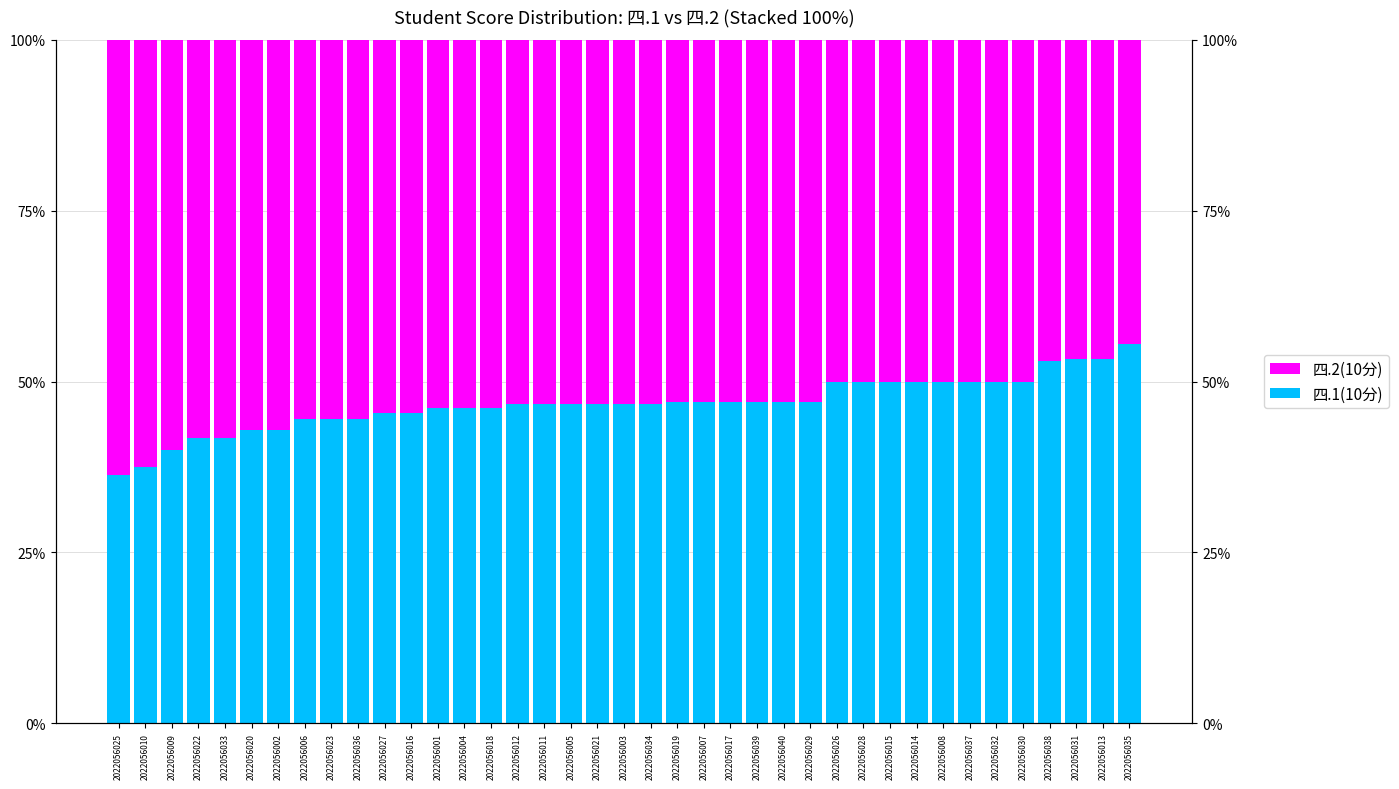

At which label does 四.1(10分) reach its minimum?

2022056025